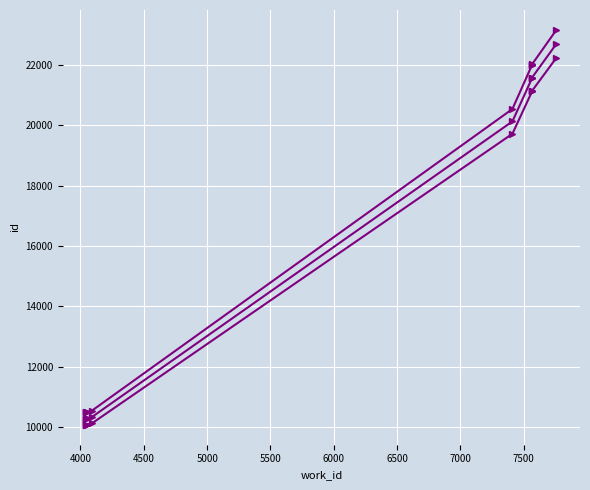

Read the id value at 7500.

22025.0